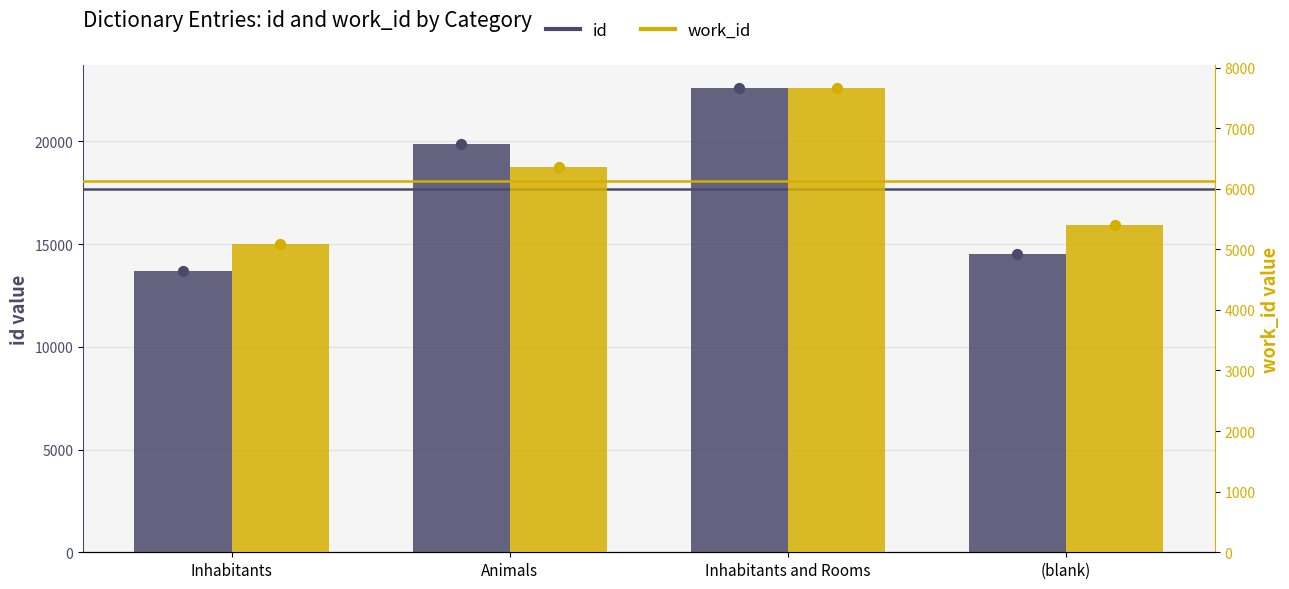

Which series has the widest spread of Y values?

id